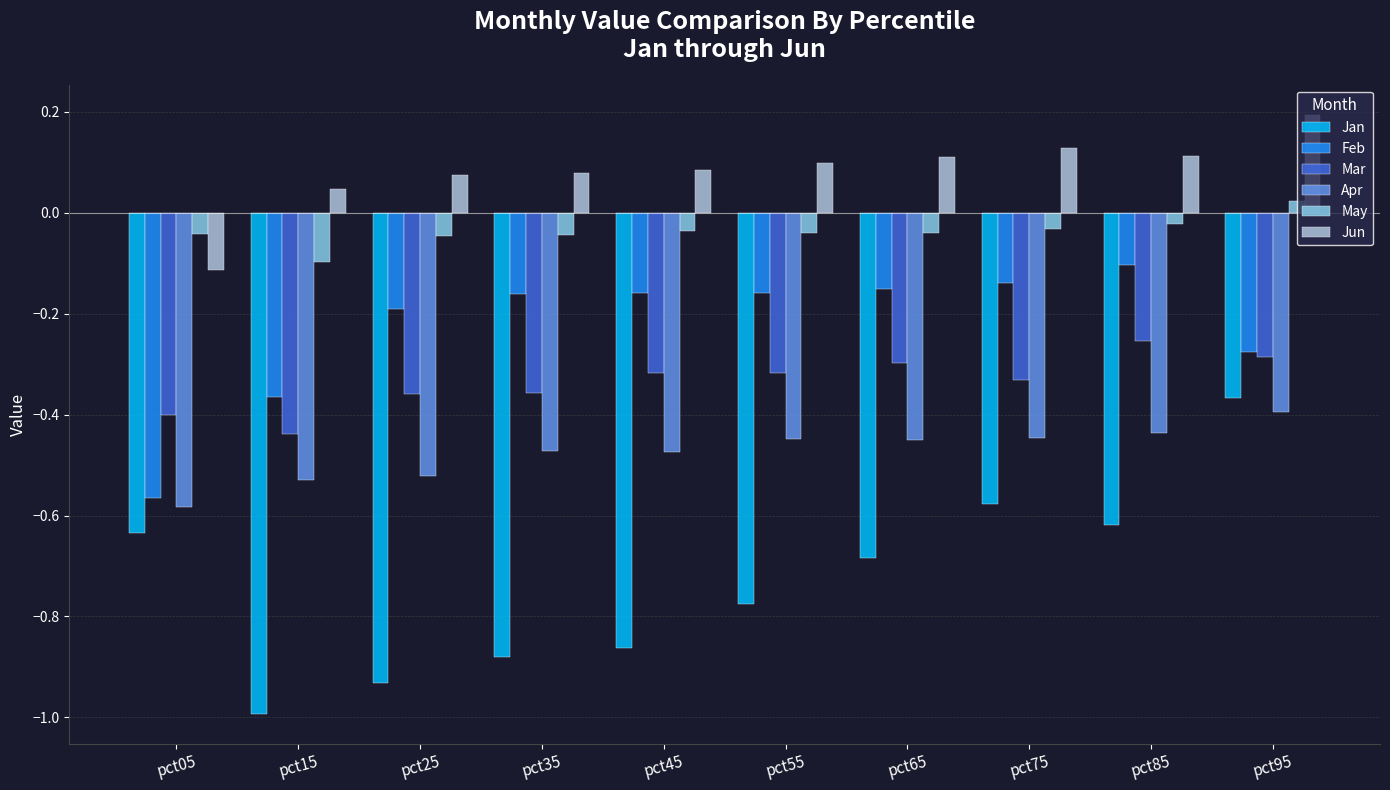

At which category does the chart reach its peak across all series?

pct95